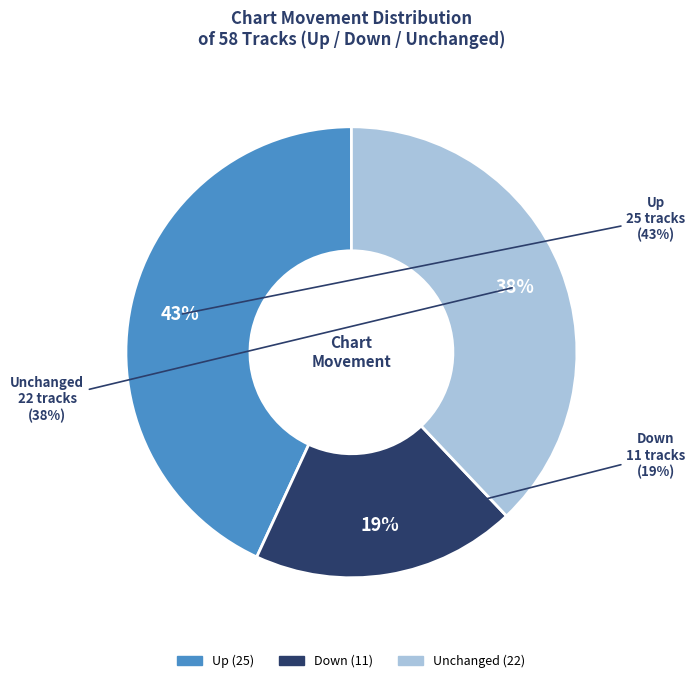

How many segments does this pie chart have?

3